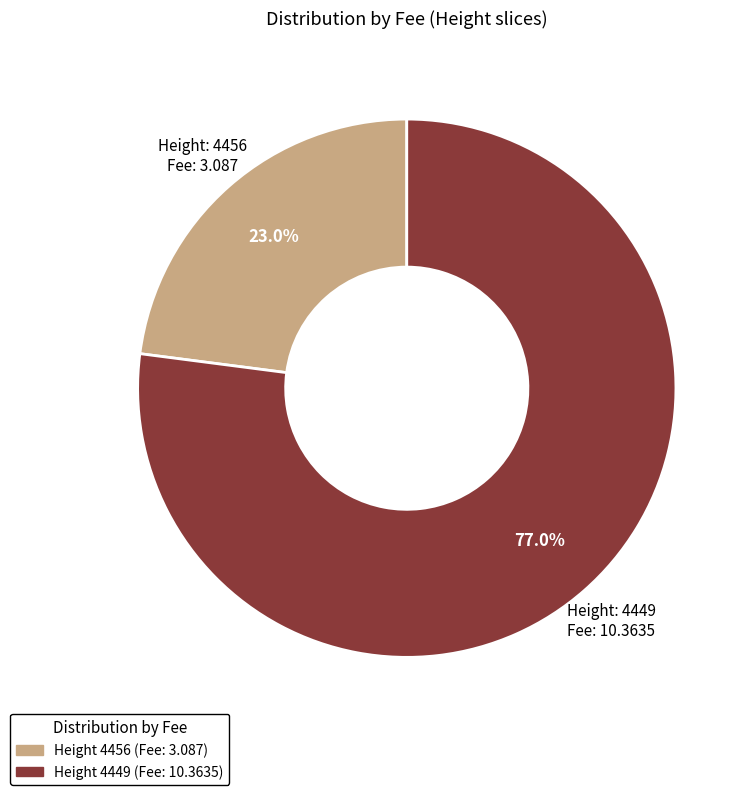

Does any single category account for the majority?

Yes